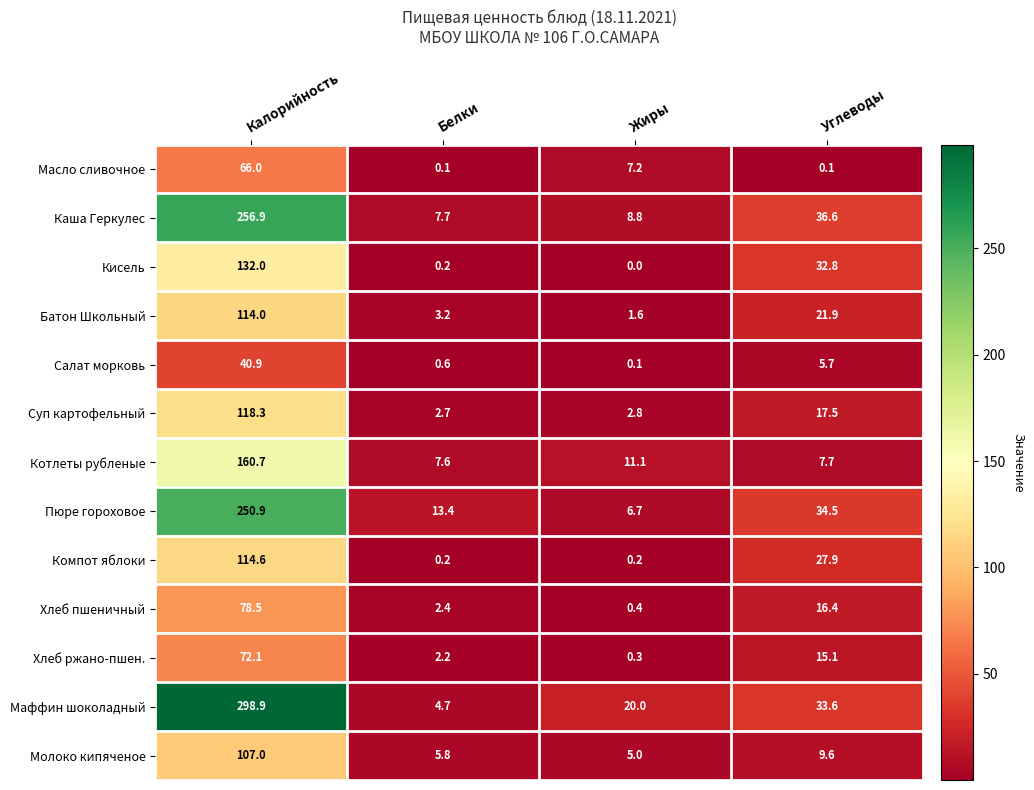

How many categories are shown in the chart?

4